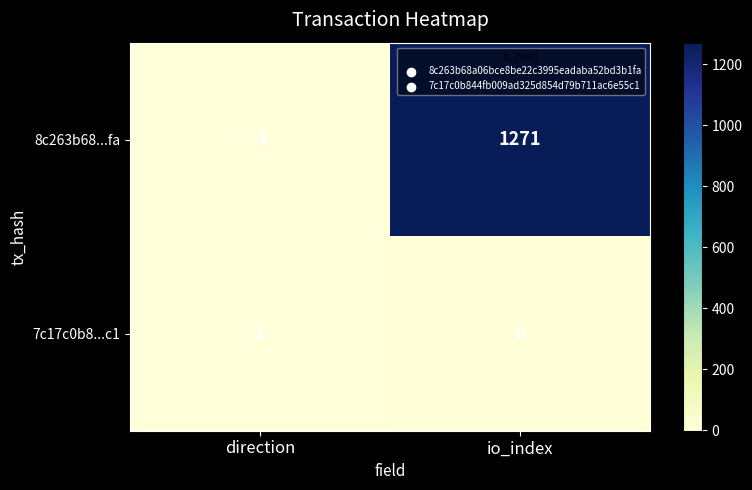

List the series in order of their overall mean, lowest first.

7c17c0b8...c1, 8c263b68...fa